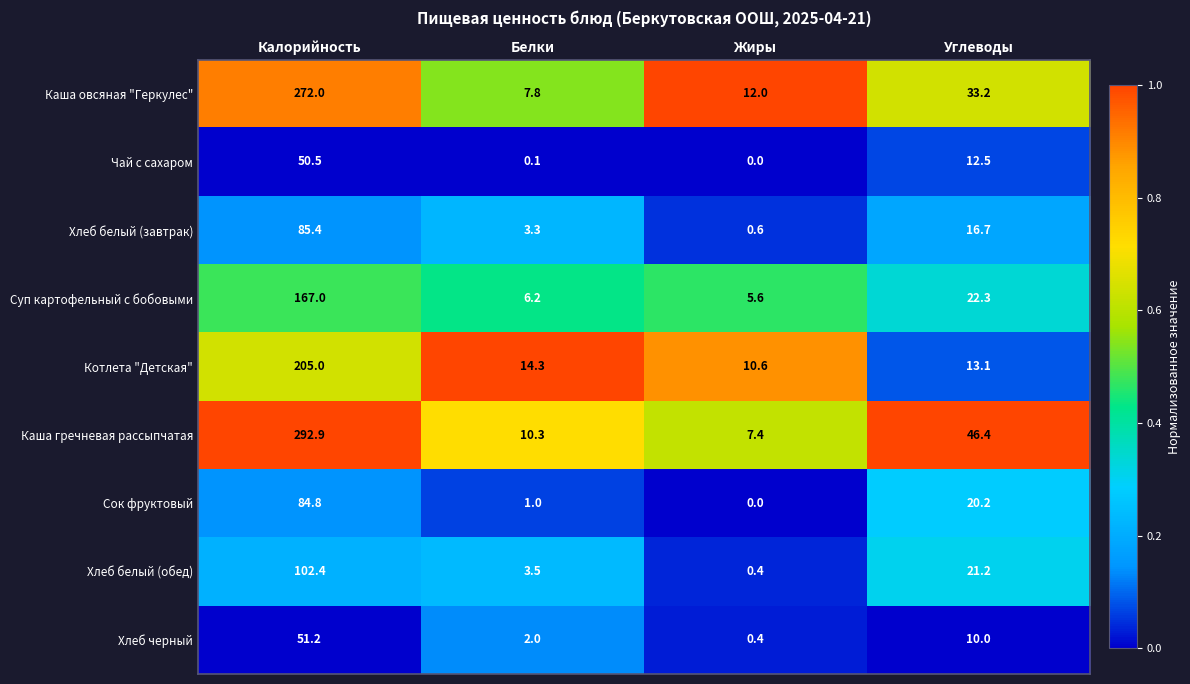

True or false: Котлета "Детская" has a value of 17.2 at Углеводы.

False